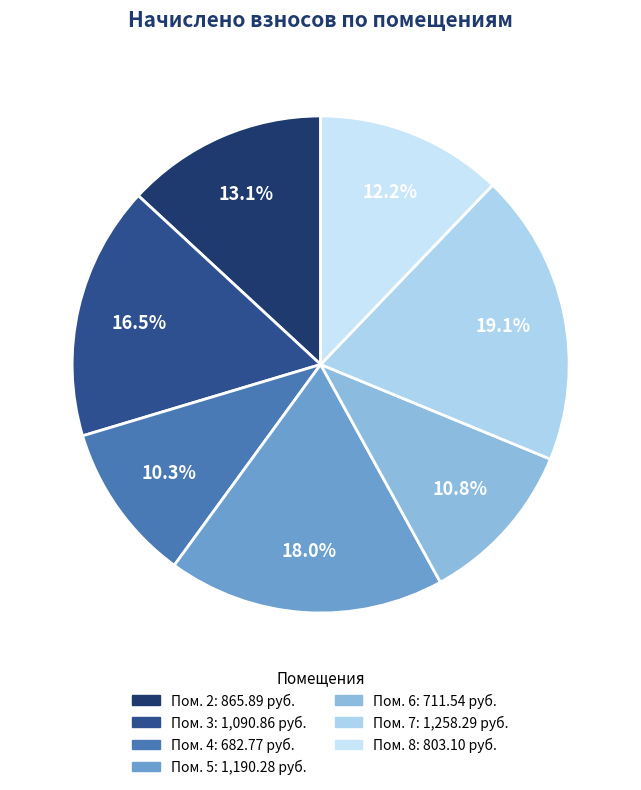

What is the smallest slice in the pie chart?

4